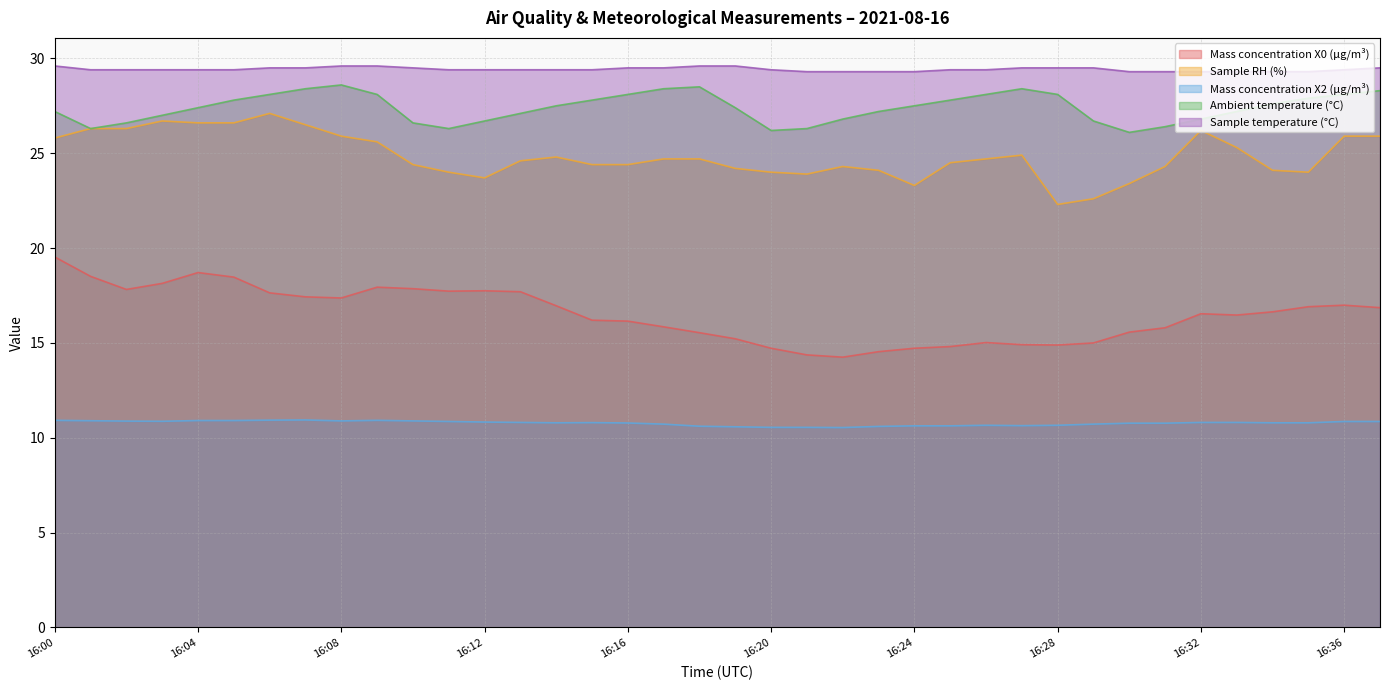

What is the average value of the Sample RH (%) series?

24.9